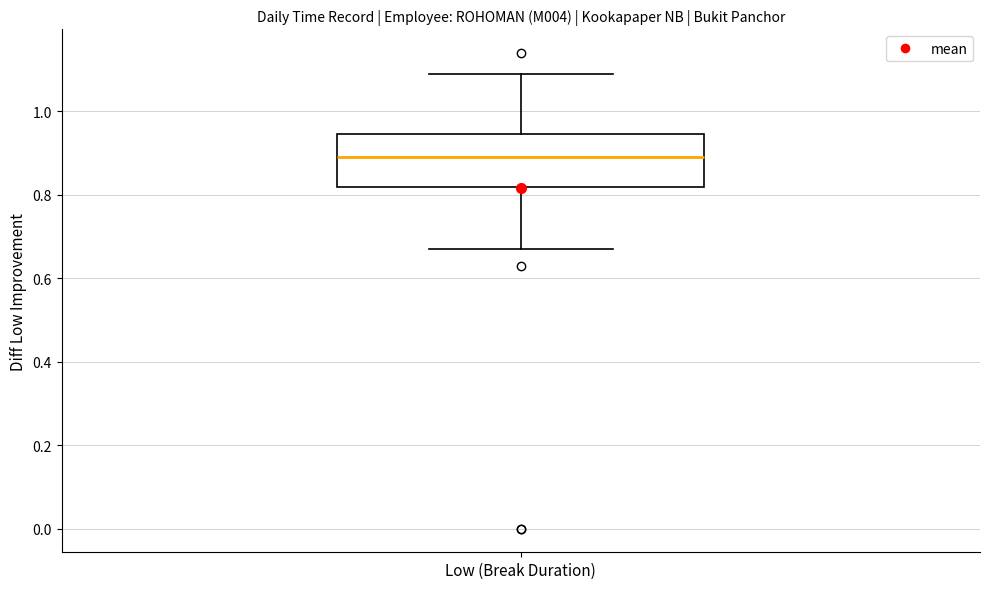

Read this box plot against the y-axis: the position of the median line, the range covered by the box, and the ends of both whiskers. The values are not printed on the chart, so give them approximately, as read against the axis.

median 0.90, box 0.82 to 0.94, whiskers 0.68 to 1.10